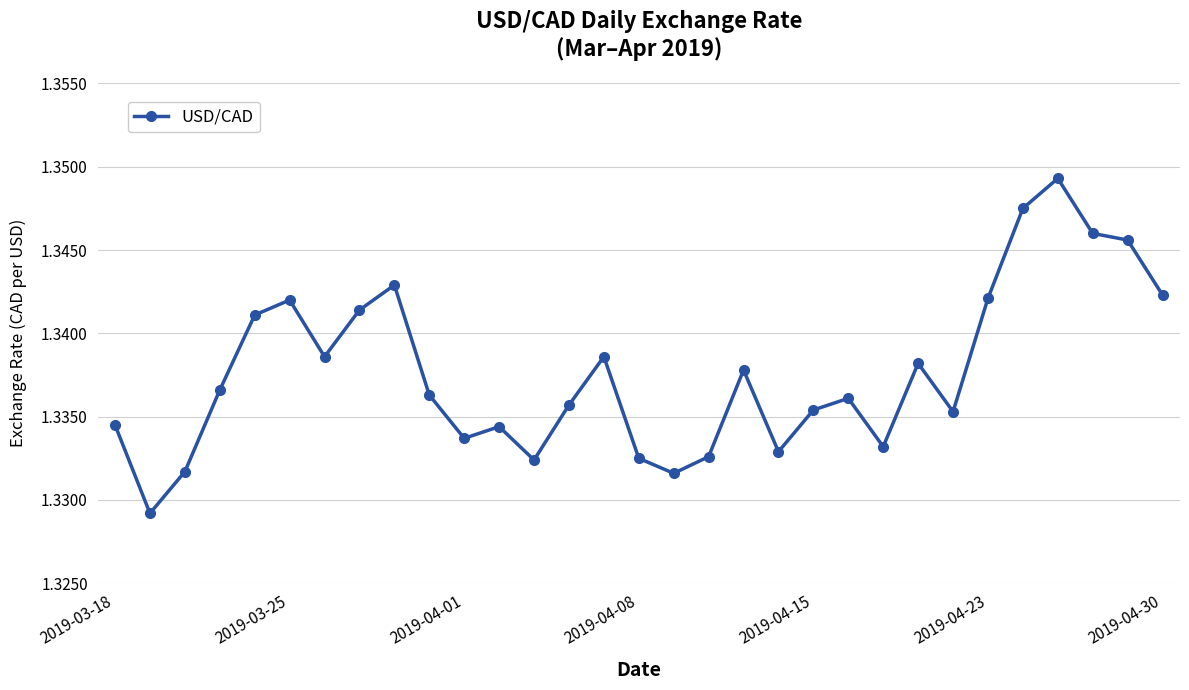

How many lines are shown in the chart?

1